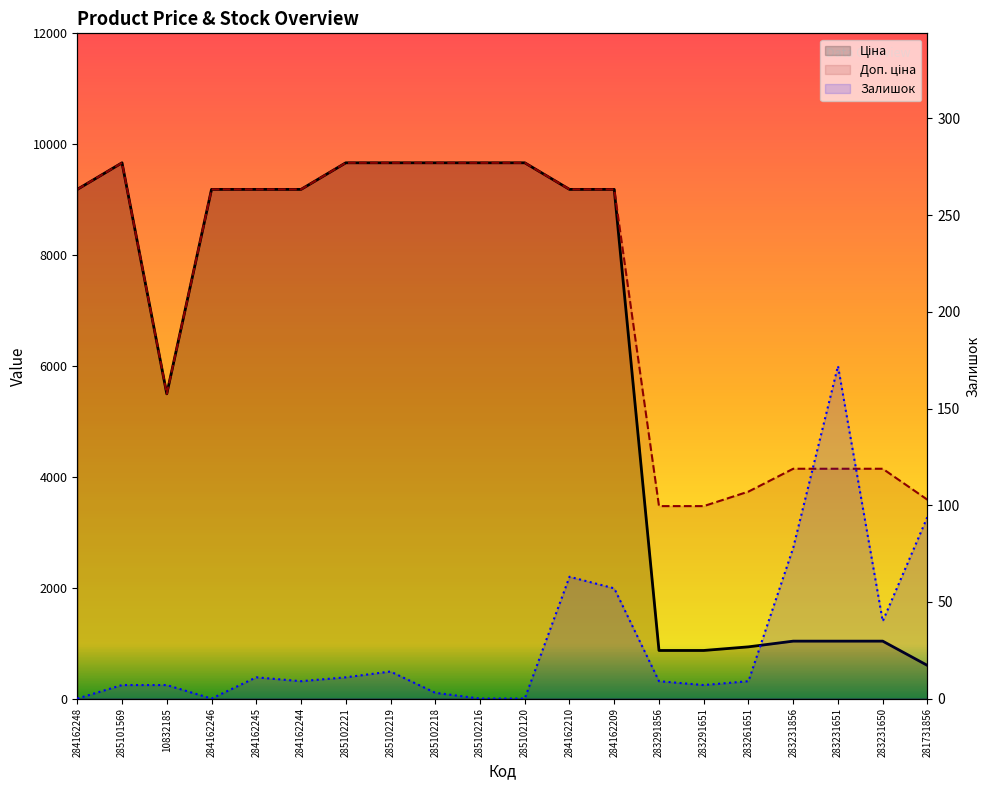

What position from the right is 285101569?

19